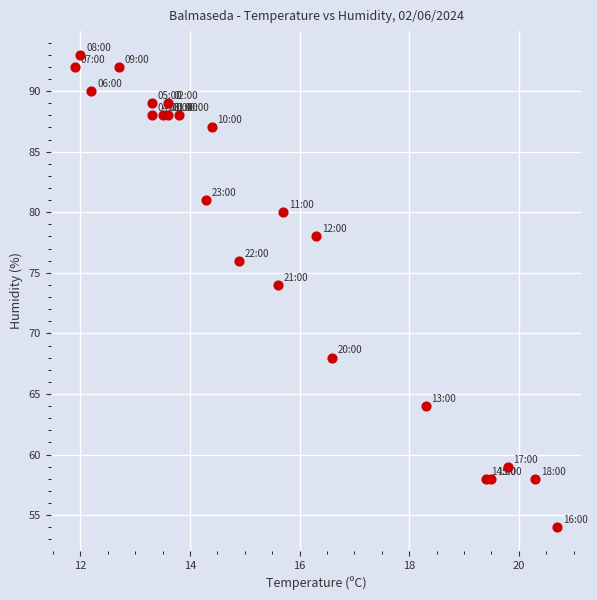

What is the range of Y values (max minus min)?

39